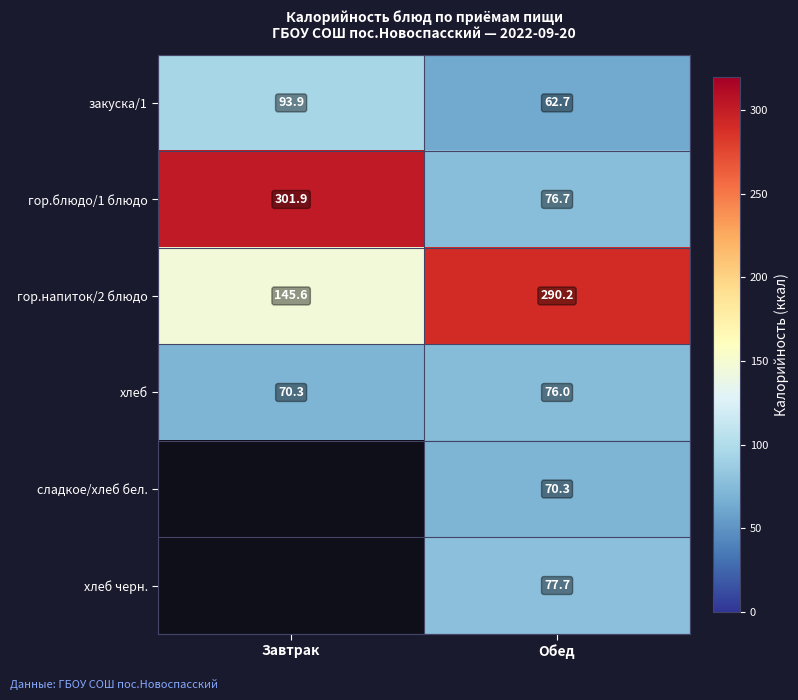

List the labels in order of хлеб value, largest first.

Обед, Завтрак